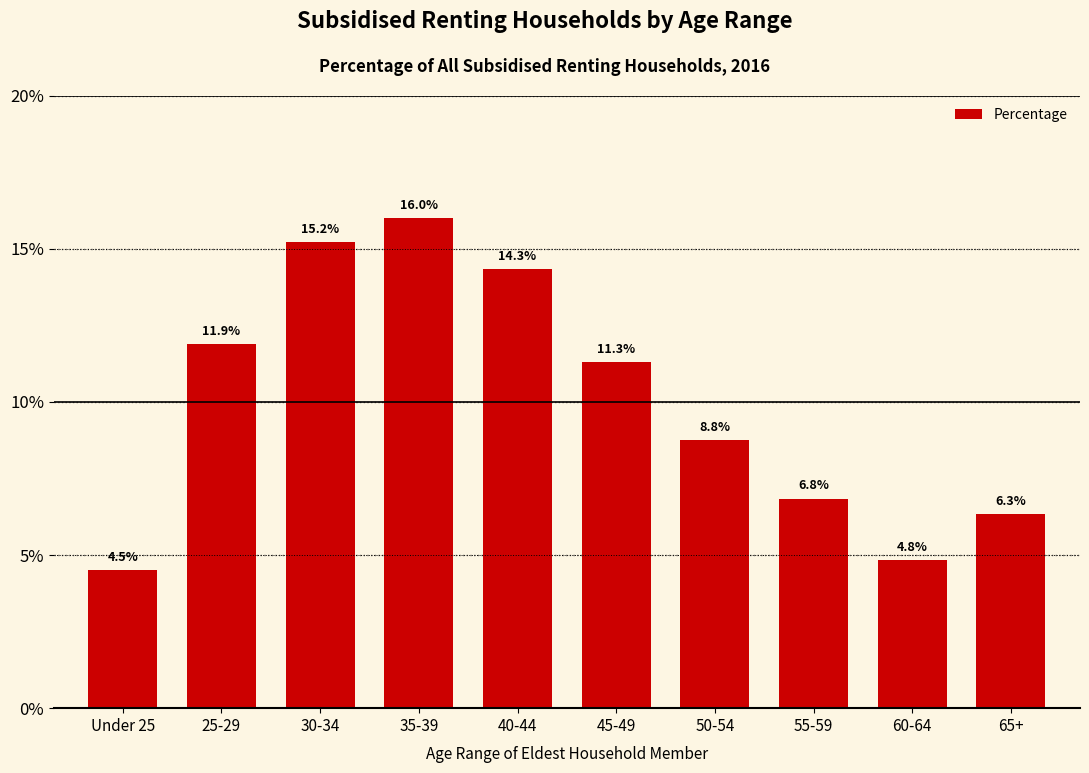

Reading left to right, extract all data points from this chart.

4.5	11.9	15.2	16.0	14.3	11.3	8.8	6.8	4.8	6.3